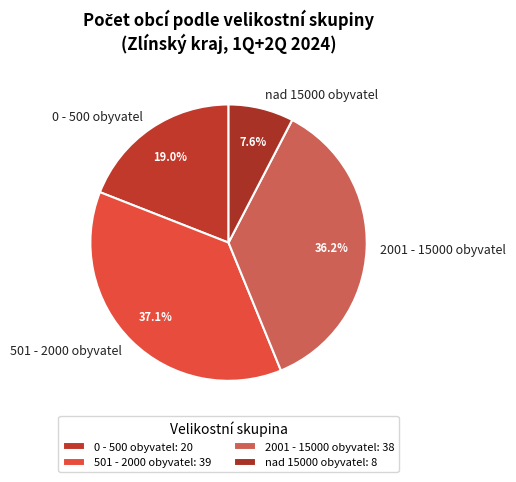

Is it true that 501 - 2000 obyvatel is 46% of the pie?

False